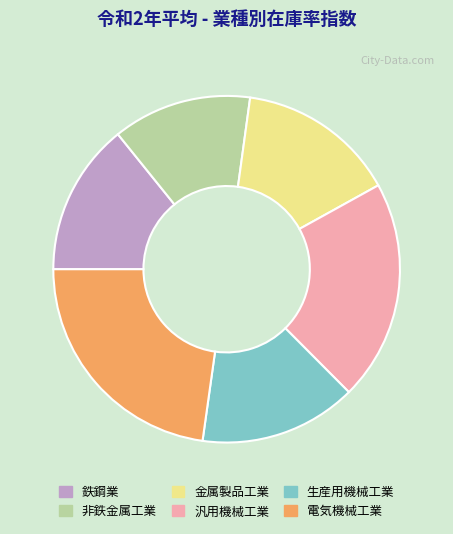

Between 汎用機械工業 and 鉄鋼業, which is larger?

汎用機械工業